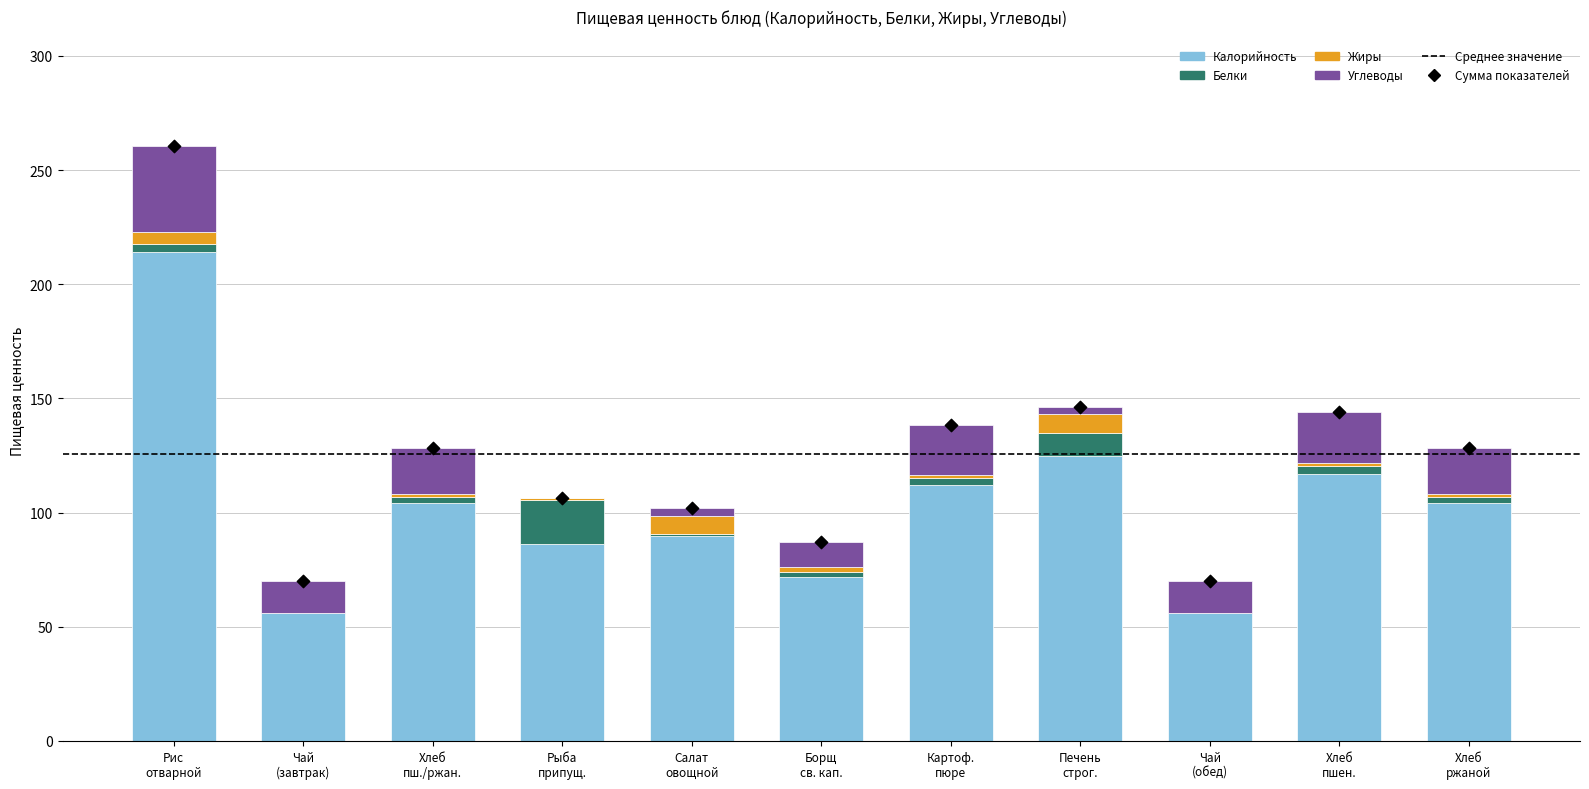

What is the total value across all series at Рис отварной?

260.4